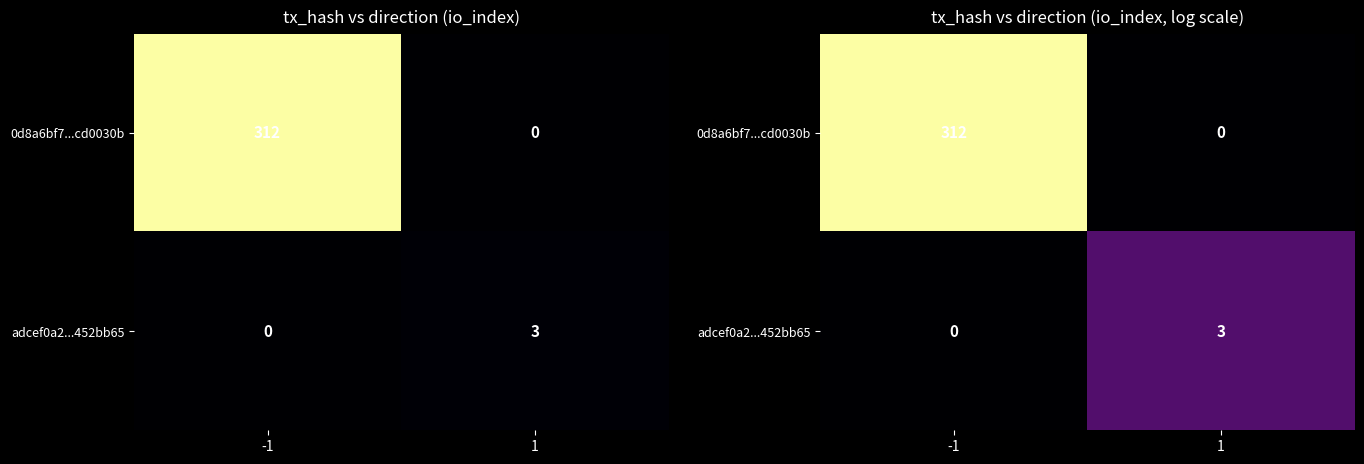

True or false: adcef0a2...452bb65 has a value of 0.0 at -1.

True